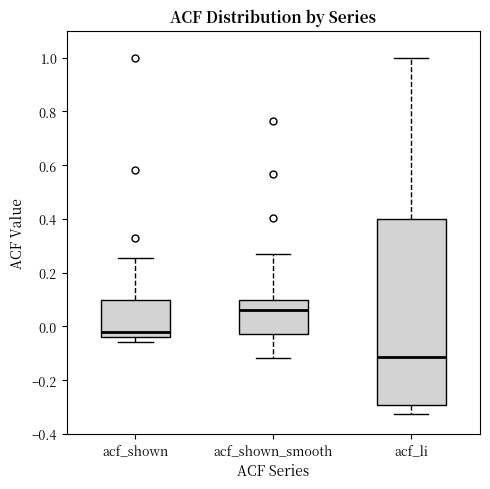

Which box is the tallest, from its lower edge to its upper edge?

acf_li